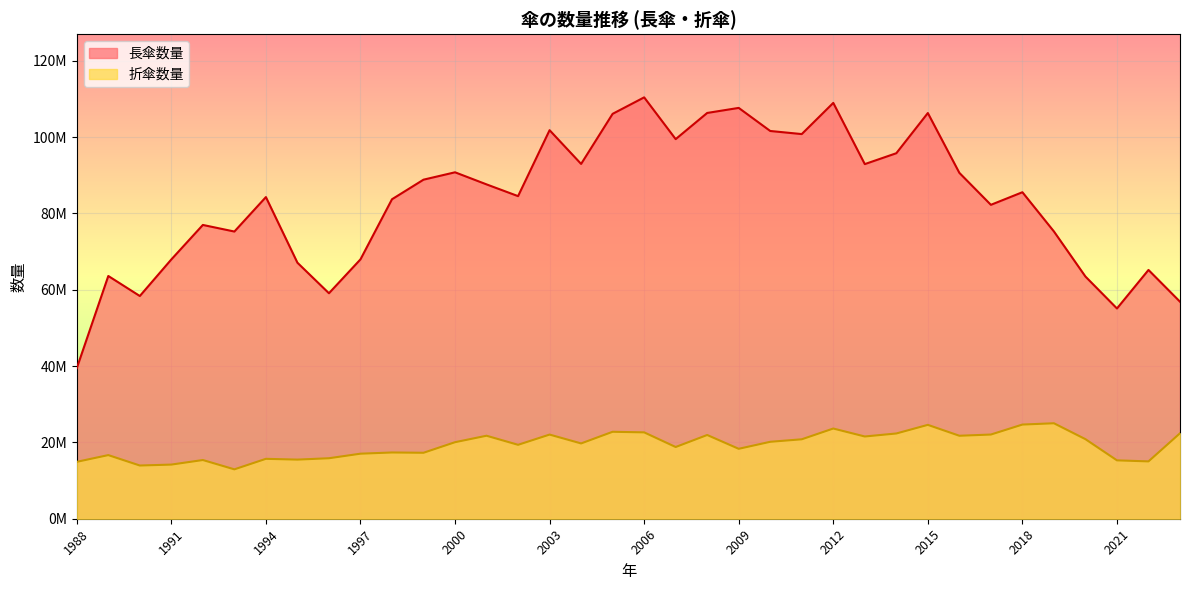

Which series has the widest spread of values?

長傘数量